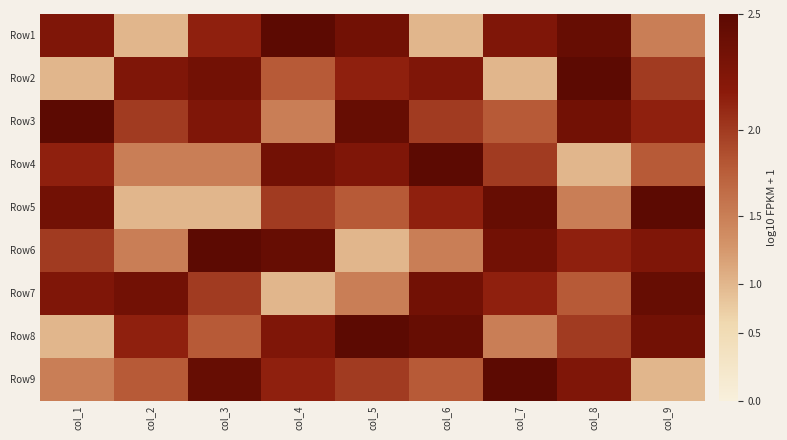

Reading left to right, what are all the values shown in this chart?

Row1: col_1=0.8	col_2=0.3	col_3=0.8	col_4=1.0	col_5=0.9	col_6=0.3	col_7=0.8	col_8=1.0	col_9=0.5
Row2: col_1=0.3	col_2=0.8	col_3=0.9	col_4=0.6	col_5=0.8	col_6=0.8	col_7=0.3	col_8=1.0	col_9=0.7
Row3: col_1=1.0	col_2=0.7	col_3=0.8	col_4=0.5	col_5=1.0	col_6=0.7	col_7=0.6	col_8=0.9	col_9=0.8
Row4: col_1=0.8	col_2=0.5	col_3=0.5	col_4=0.9	col_5=0.8	col_6=1.0	col_7=0.7	col_8=0.3	col_9=0.6
Row5: col_1=0.9	col_2=0.3	col_3=0.3	col_4=0.7	col_5=0.6	col_6=0.8	col_7=1.0	col_8=0.5	col_9=1.0
Row6: col_1=0.7	col_2=0.5	col_3=1.0	col_4=1.0	col_5=0.3	col_6=0.5	col_7=0.9	col_8=0.8	col_9=0.8
Row7: col_1=0.8	col_2=0.9	col_3=0.7	col_4=0.3	col_5=0.5	col_6=0.9	col_7=0.8	col_8=0.6	col_9=1.0
Row8: col_1=0.3	col_2=0.8	col_3=0.6	col_4=0.8	col_5=1.0	col_6=1.0	col_7=0.5	col_8=0.7	col_9=0.9
Row9: col_1=0.5	col_2=0.6	col_3=1.0	col_4=0.8	col_5=0.7	col_6=0.6	col_7=1.0	col_8=0.8	col_9=0.3